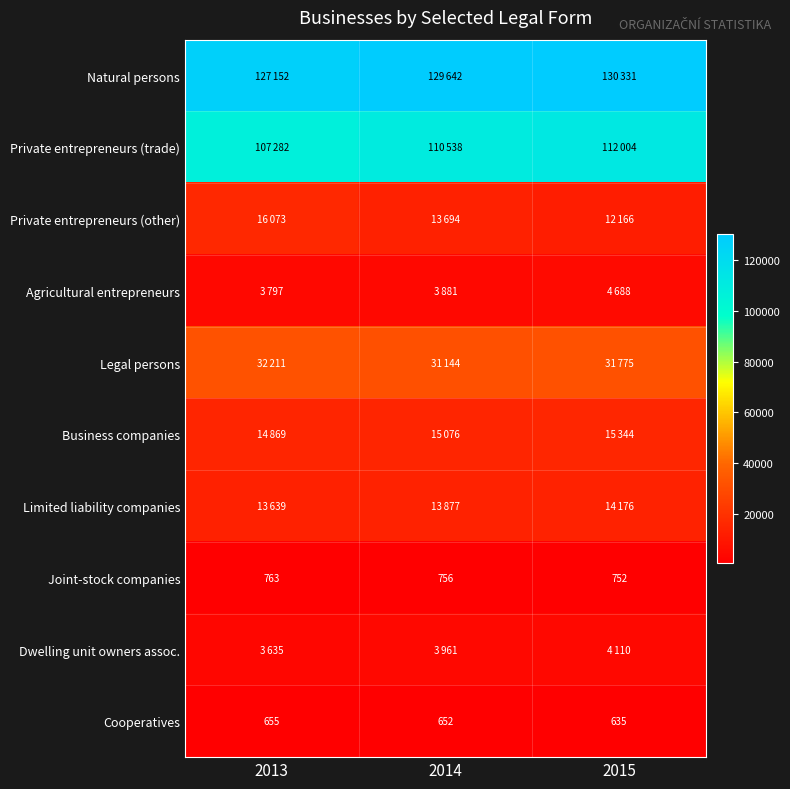

Where is Joint-stock companies nearest to the value 757?

2014